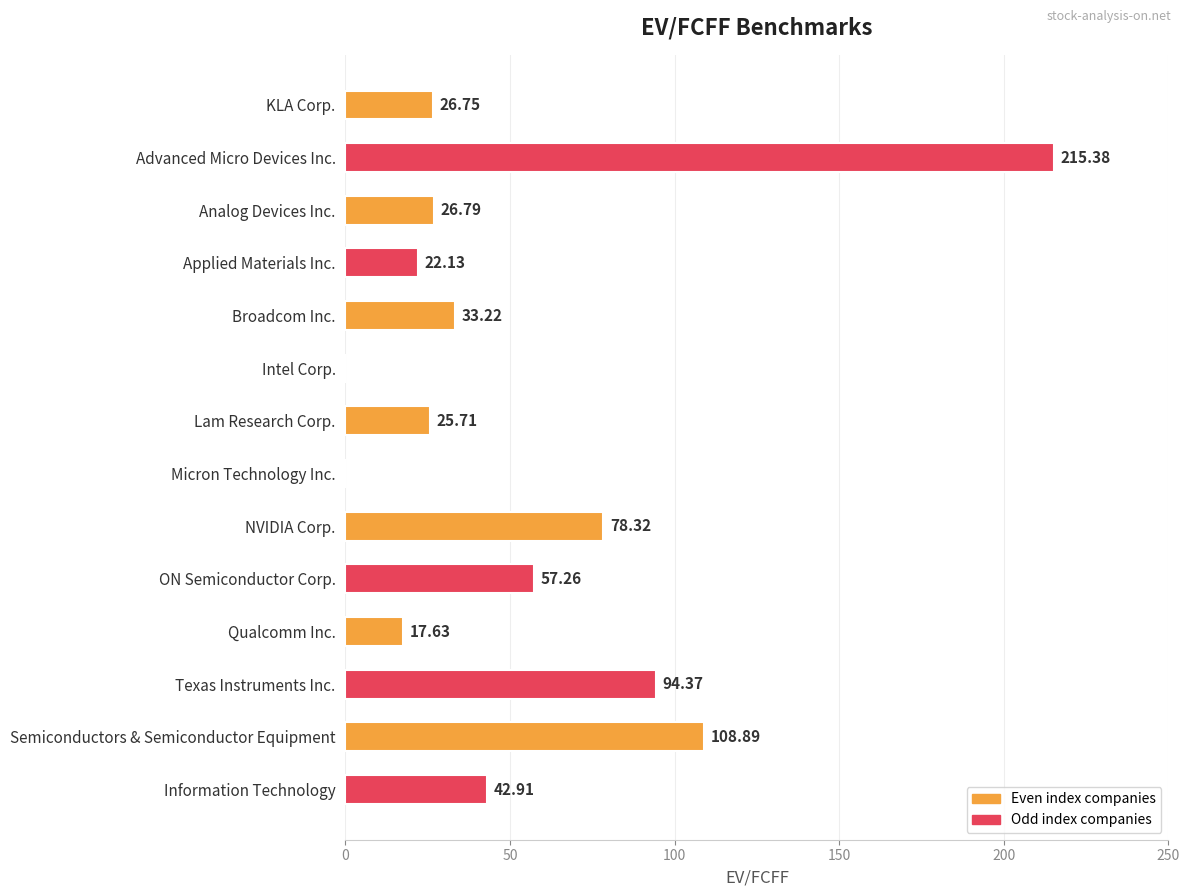

How many distinct data groups are displayed?

1